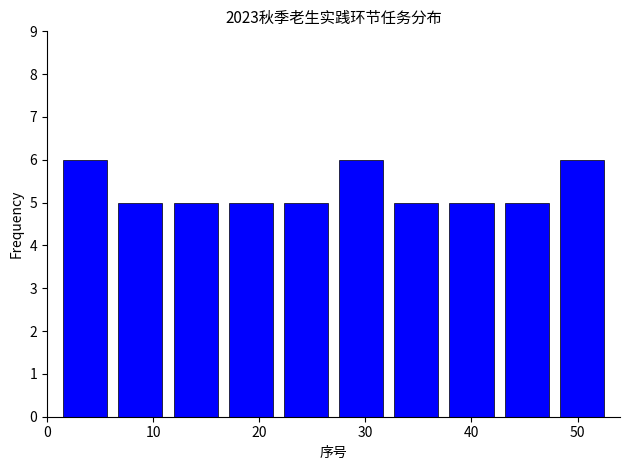

Reading left to right, list every bar in this chart as the range it spans on the x-axis followed by its height. Neither the bar edges nor the heights are printed on the chart, so give them approximately, as read against the axes.

1.0 to 6.2: 6
6.2 to 11.4: 5
11.4 to 16.6: 5
16.6 to 21.8: 5
21.8 to 27.0: 5
27.0 to 32.2: 6
32.2 to 37.4: 5
37.4 to 42.6: 5
42.6 to 47.8: 5
47.8 to 53.0: 6